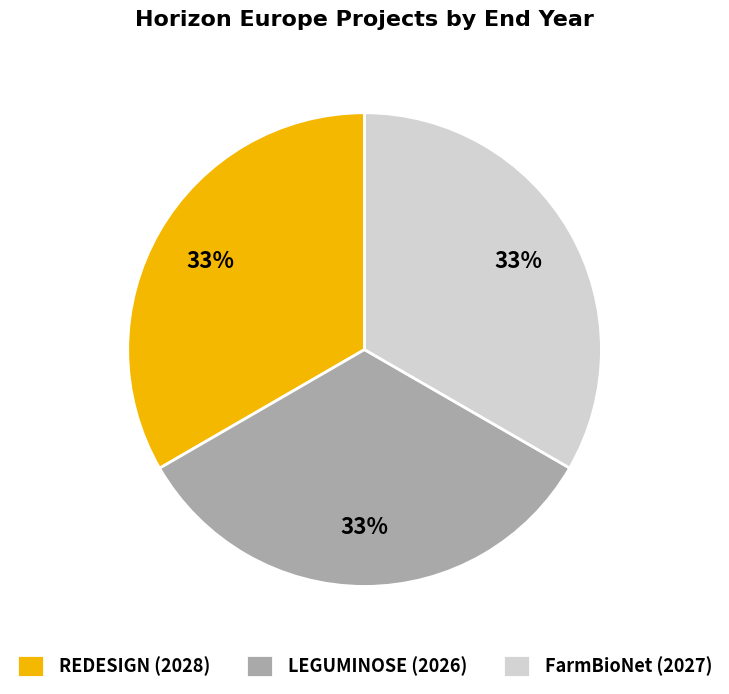

Is the sum of REDESIGN (2028) and LEGUMINOSE (2026) greater than half?

Yes